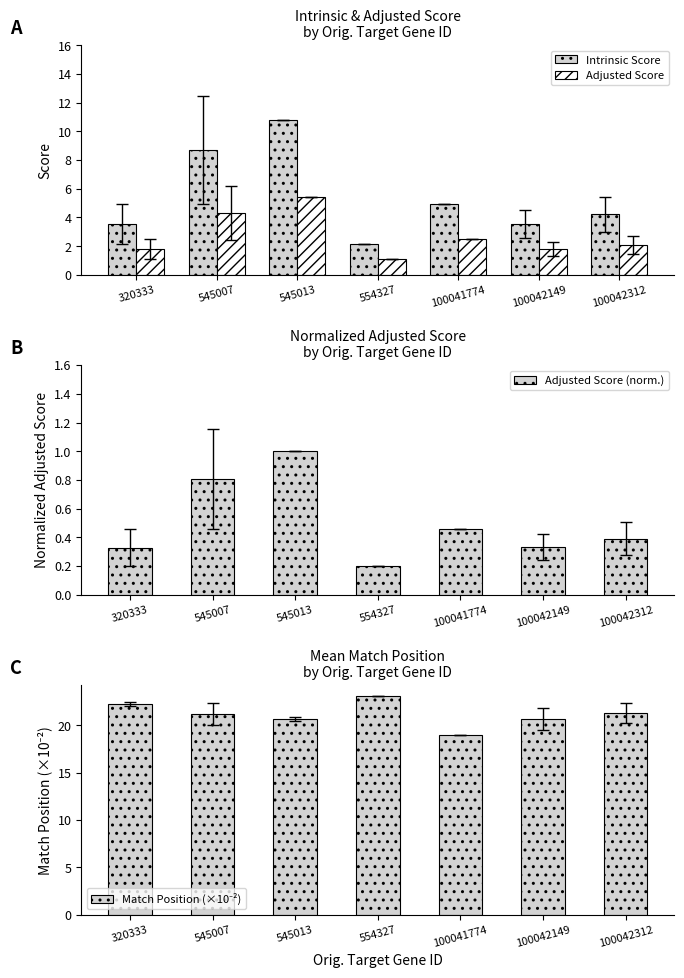

What is the sum of the Intrinsic Score values at 545013 and 320333?

14.4